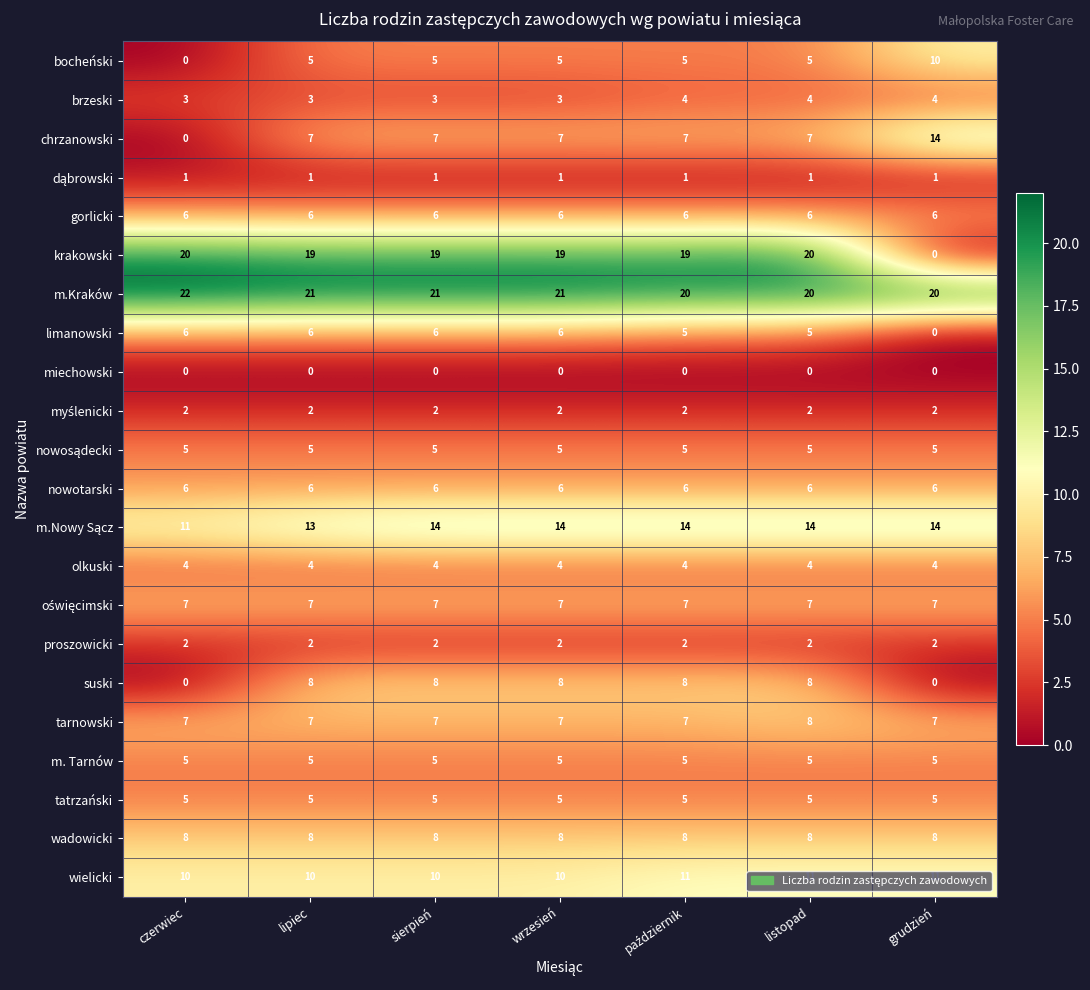

What is the greatest value displayed?

22